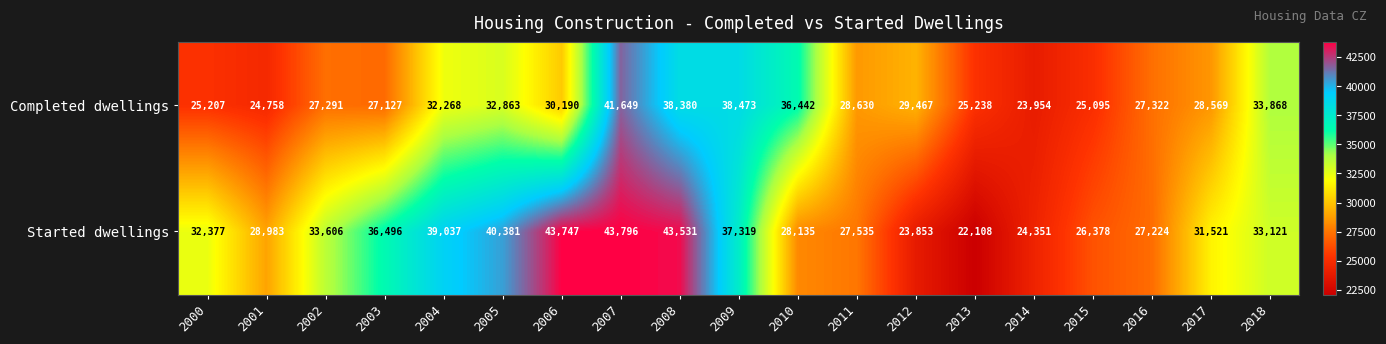

Count the number of data series in this chart.

2